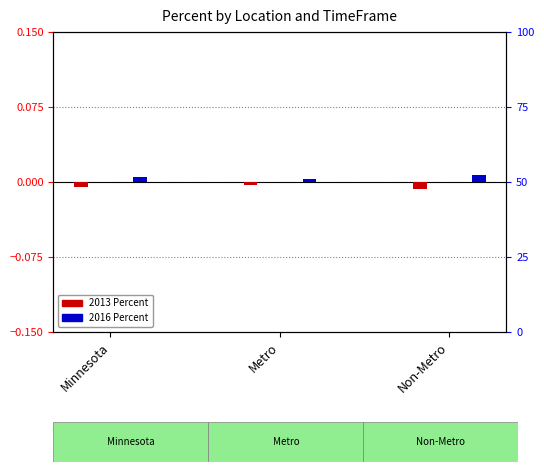

What is the label of the 1st bar from the left?

Minnesota